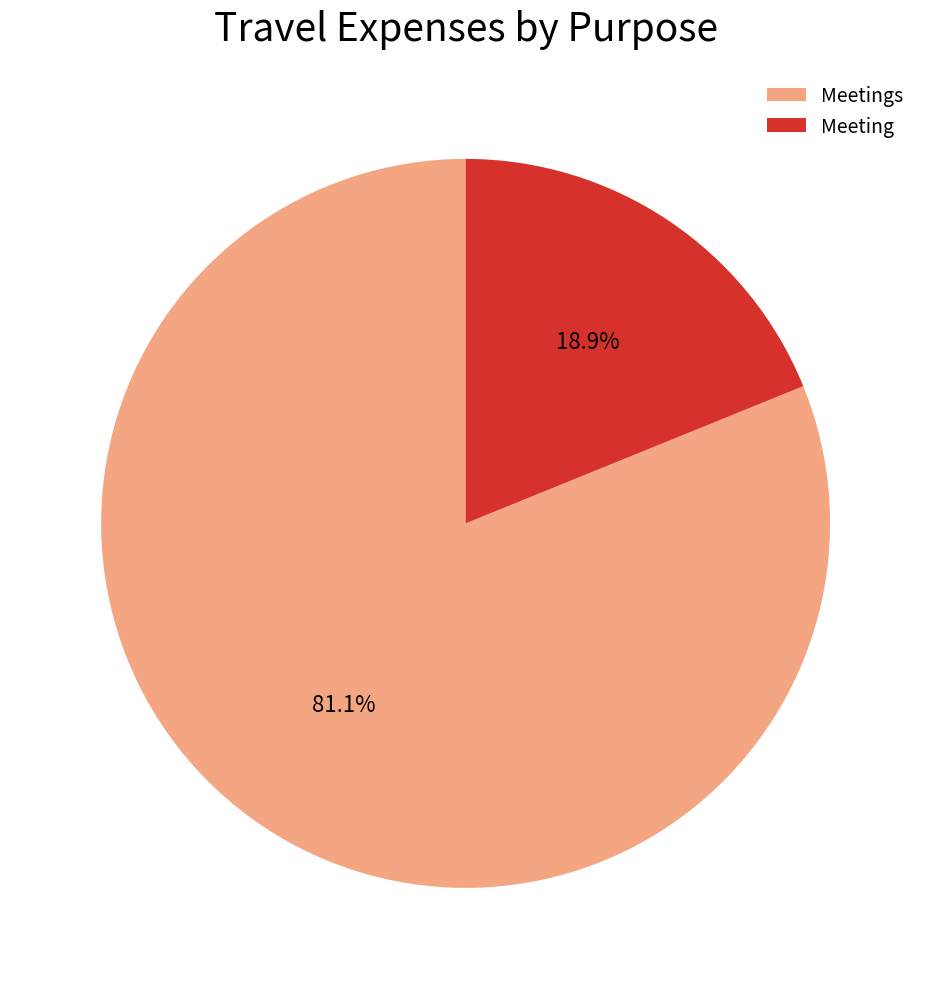

Which category accounts for the majority?

Meetings